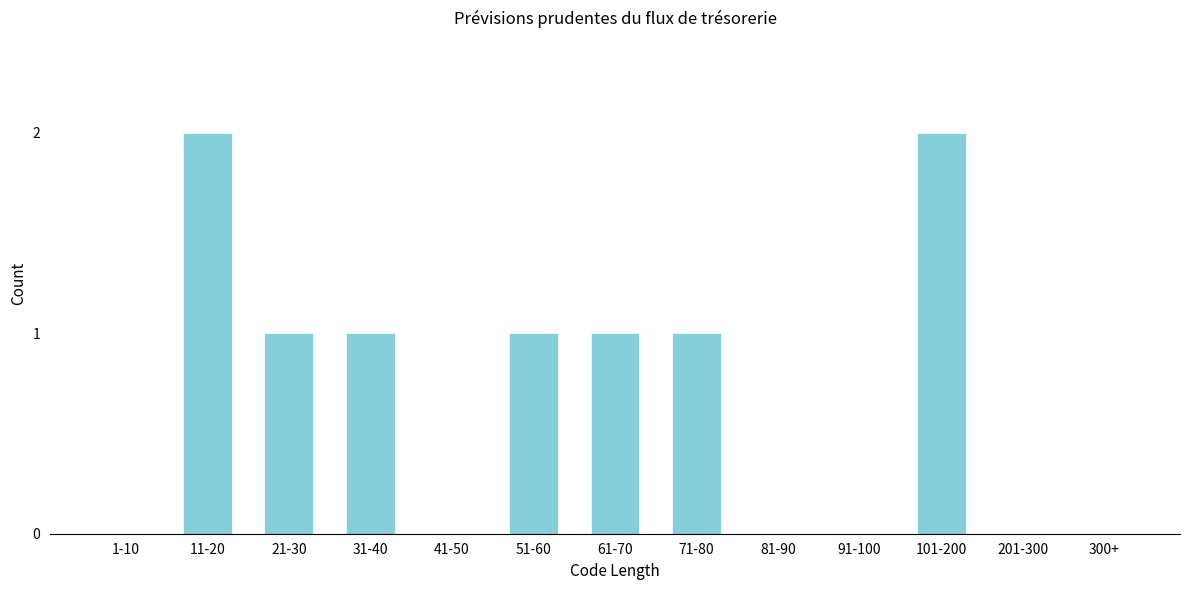

Reading right to left, what are all the values shown in this chart?

300+=0	201-300=0	101-200=2	91-100=0	81-90=0	71-80=1	61-70=1	51-60=1	41-50=0	31-40=1	21-30=1	11-20=2	1-10=0